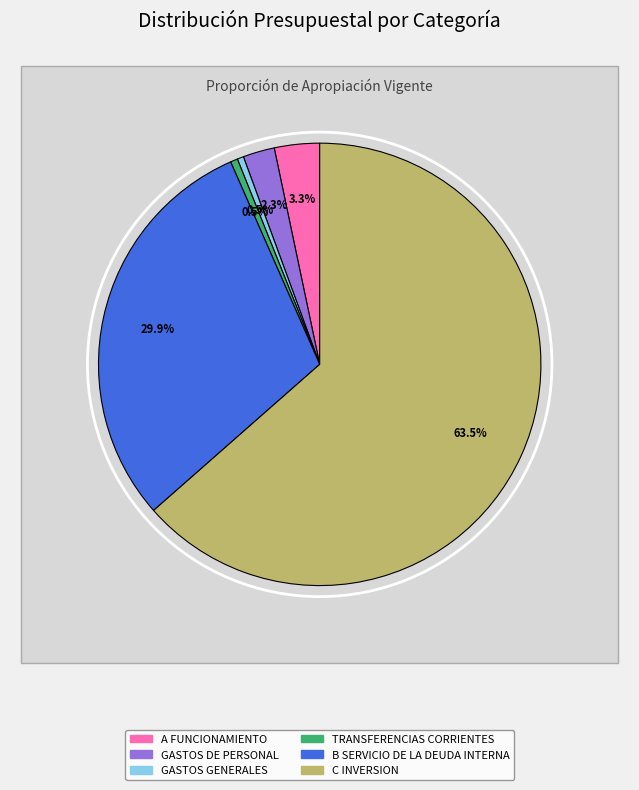

Is C INVERSION the majority of the pie?

Yes